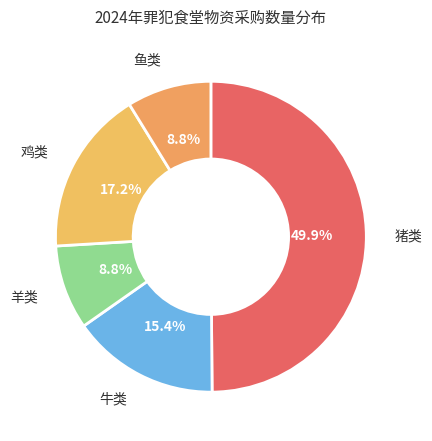

Which category has the biggest portion of the pie?

猪类